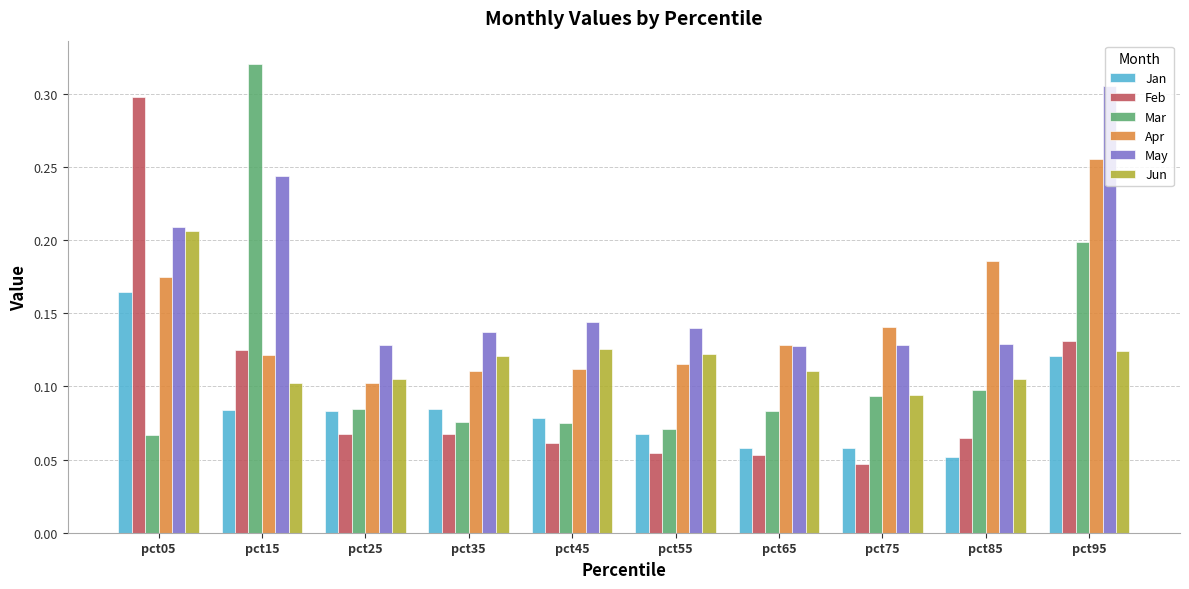

How many bars are there in total?

60